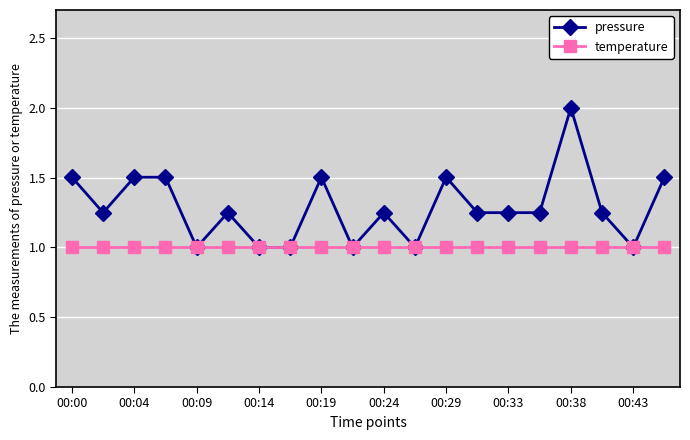

What is the maximum value for pressure?

2.0